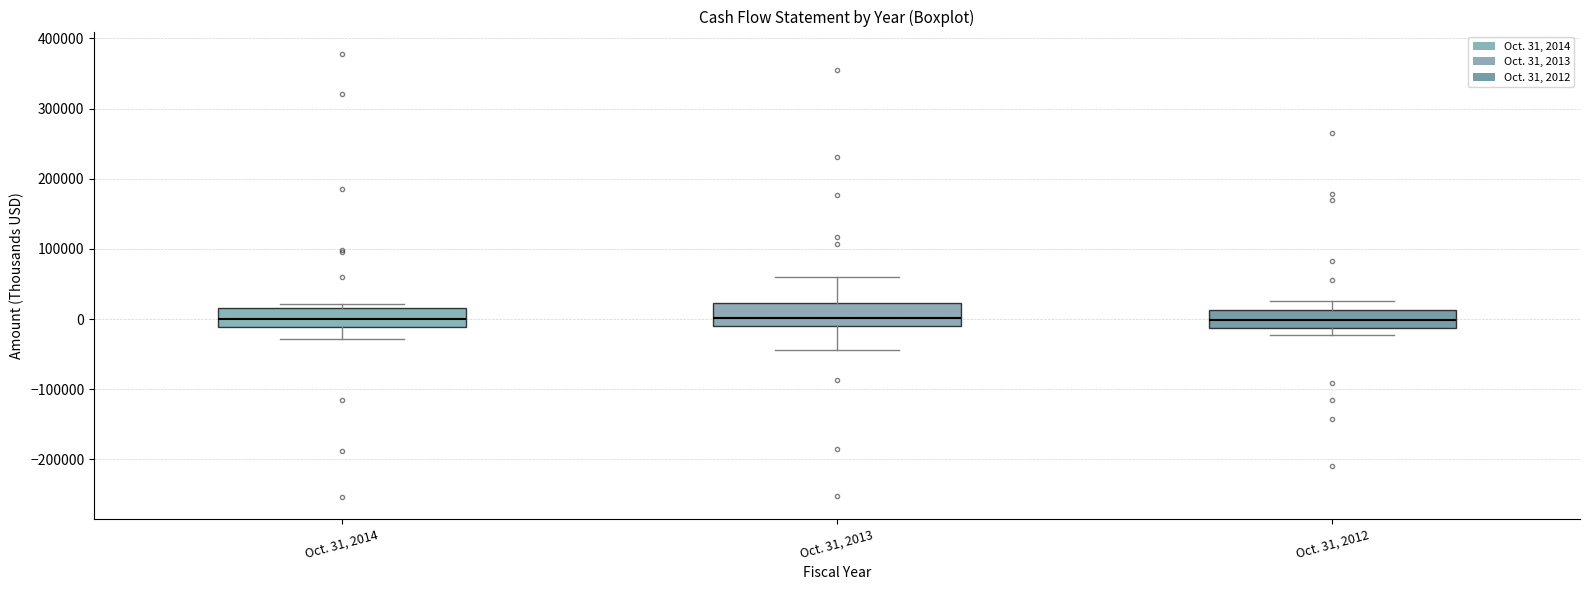

Where does the lower whisker of the box for Oct. 31, 2014 end on the y-axis? The values are not printed on the chart, so give them approximately, as read against the axis.

-30000